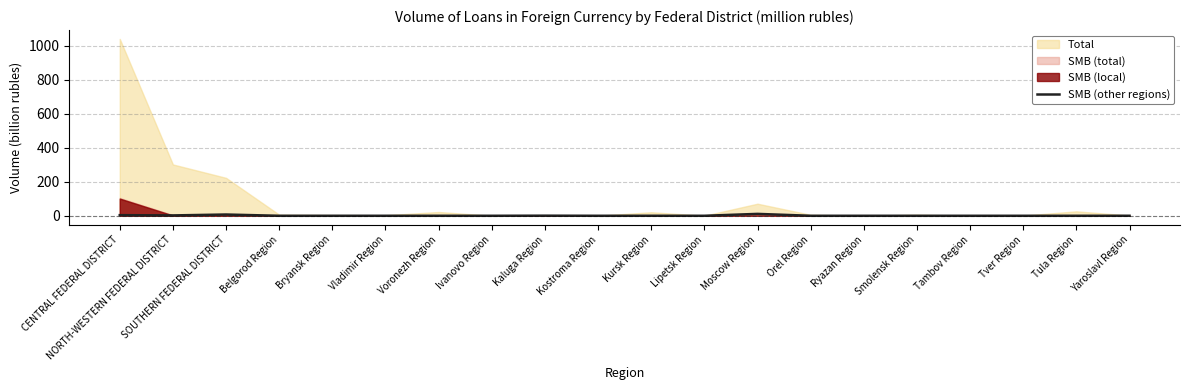

The SMB (other regions) series shows 0.0 at Ivanovo Region. True or false?

True